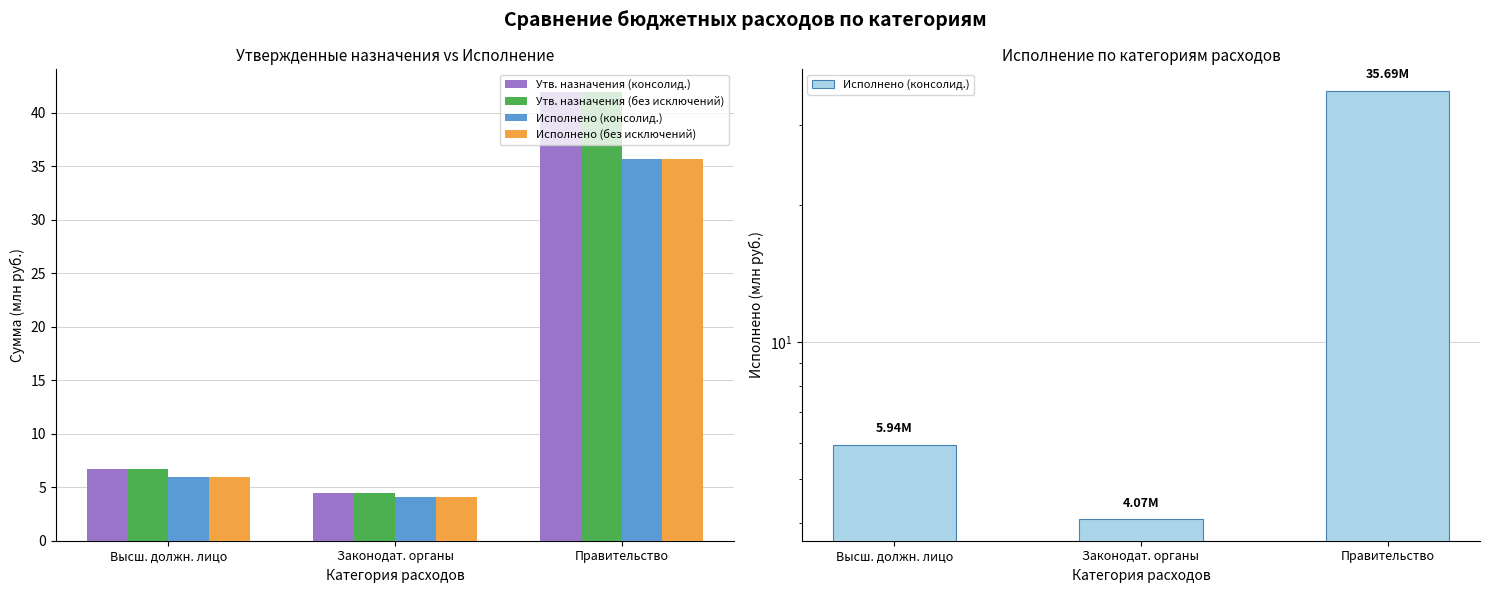

Is it true that Исполнено (консолид.) equals 4.1 at Законодат. органы?

True